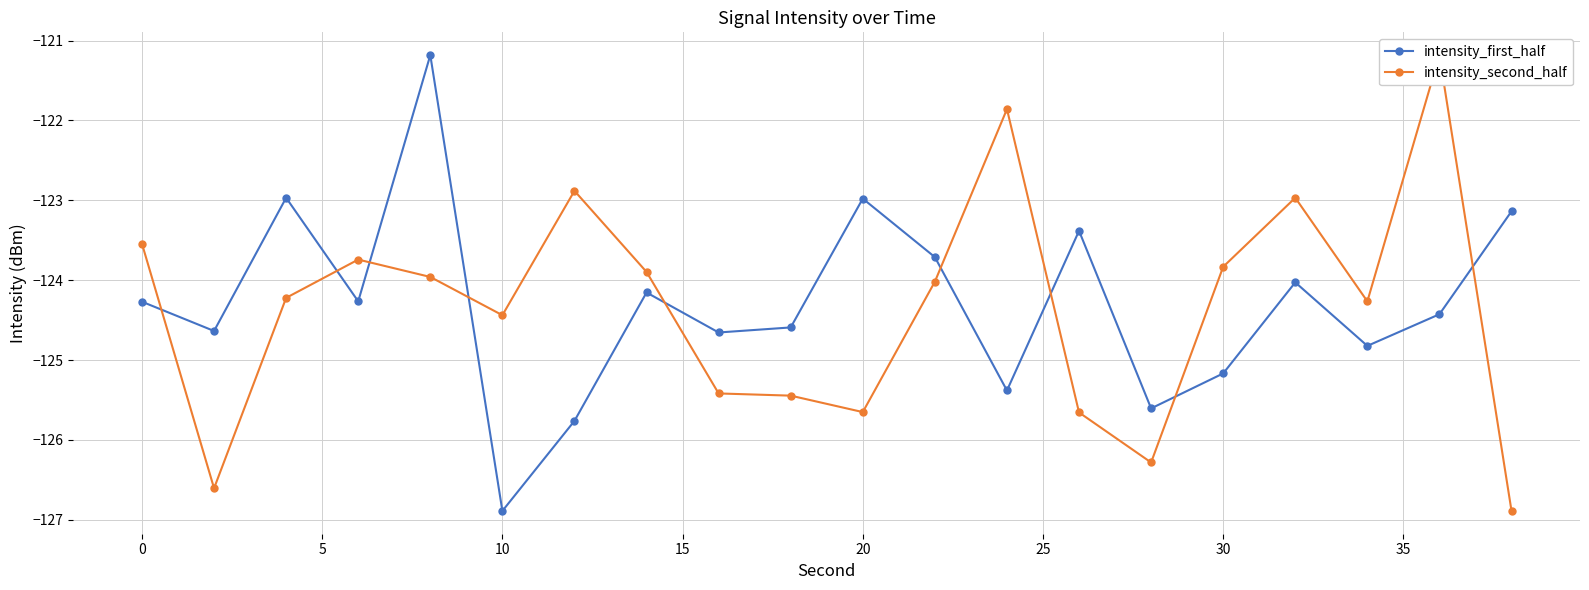

Rank the series by their maximum value, from highest to lowest.

intensity_first_half, intensity_second_half